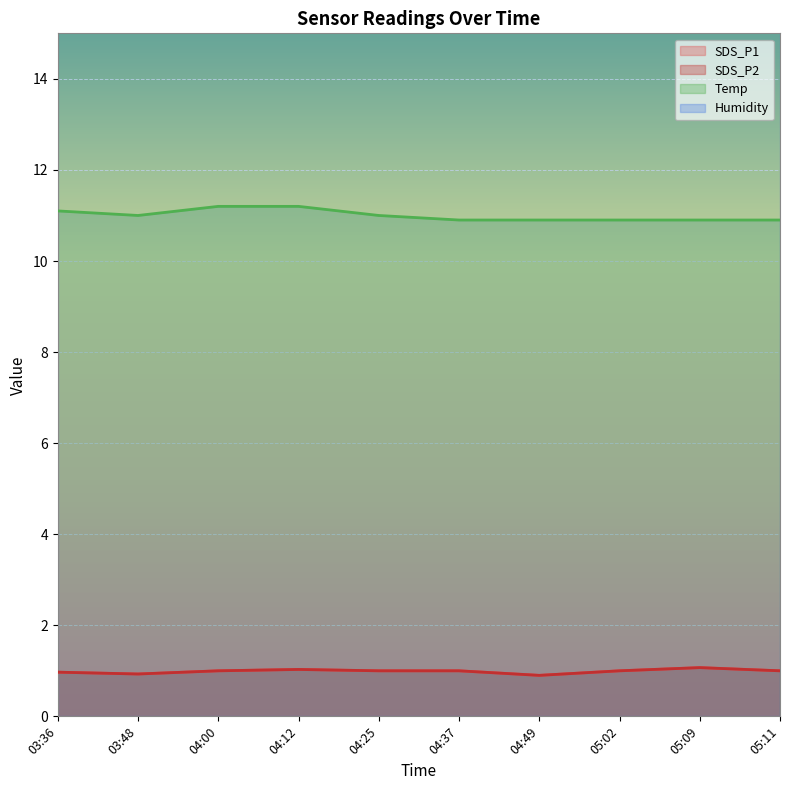

At how many categories does at least one series exceed 8?

10